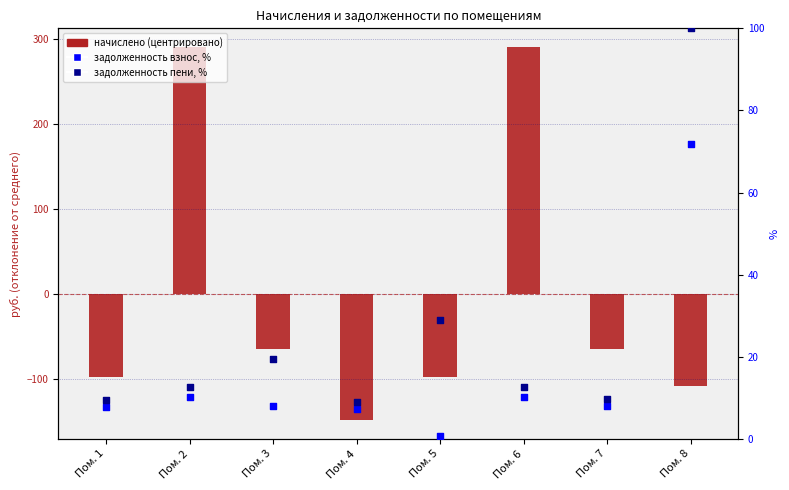

What are all the series names shown in the legend?

начислено (центрировано), задолженность (взнос), %, задолженность (пени), %